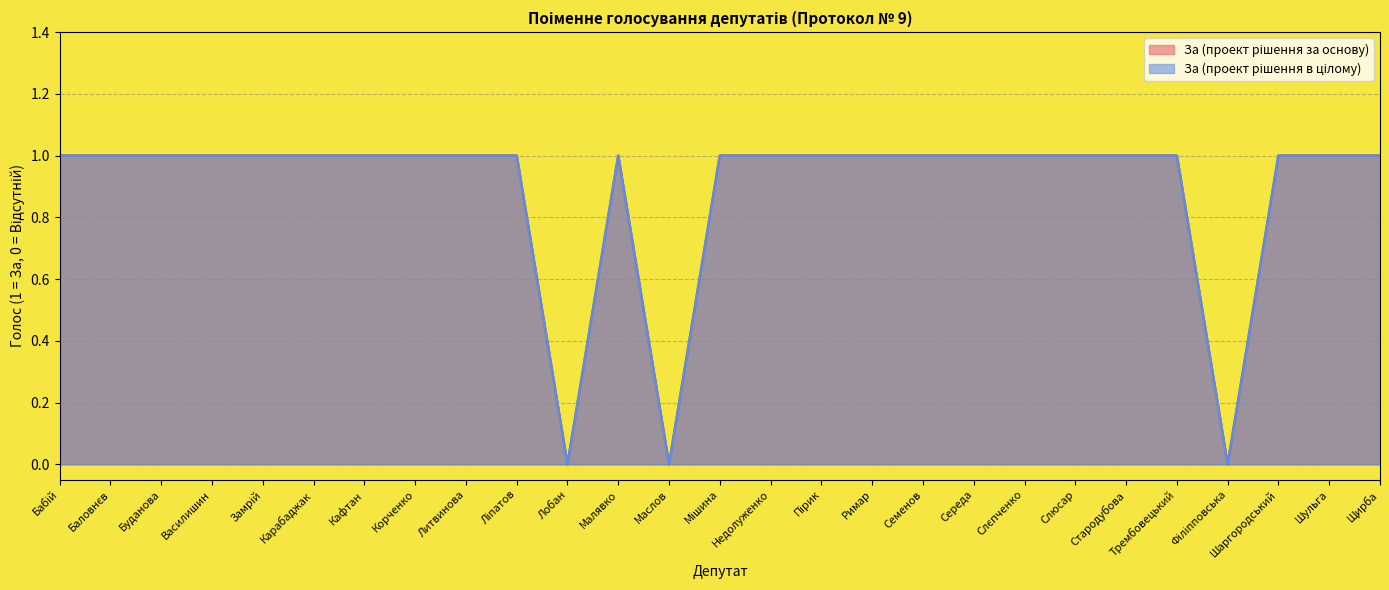

Which category has the lowest value across all series?

Лобан